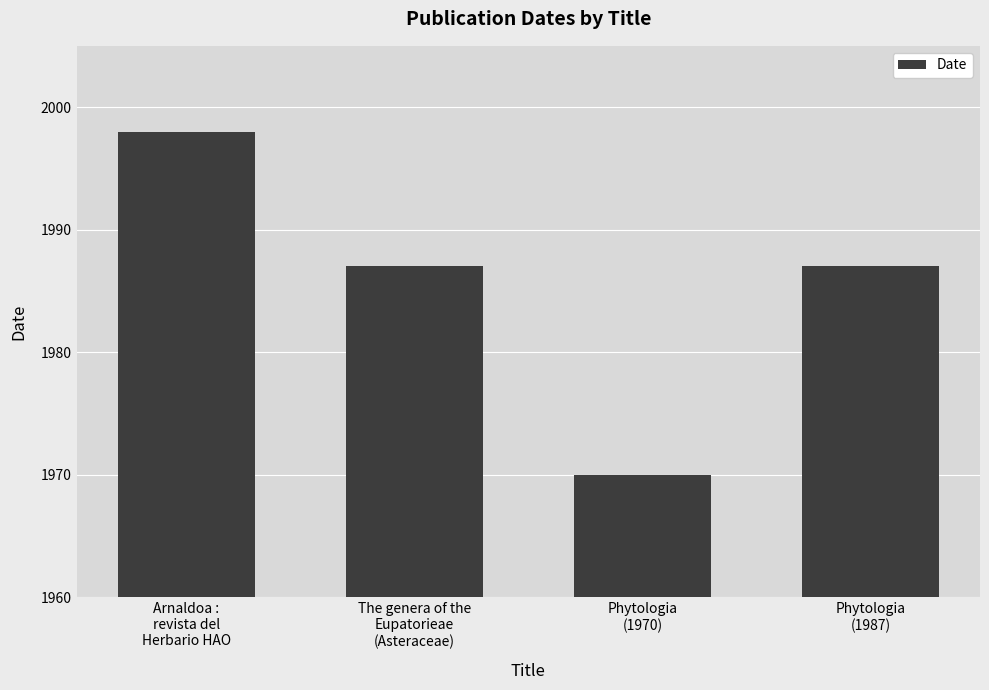

Reading right to left, transcribe all the data shown in this chart.

Phytologia
(1987)=1987	Phytologia
(1970)=1970	The genera of the
Eupatorieae
(Asteraceae)=1987	Arnaldoa :
revista del
Herbario HAO=1998